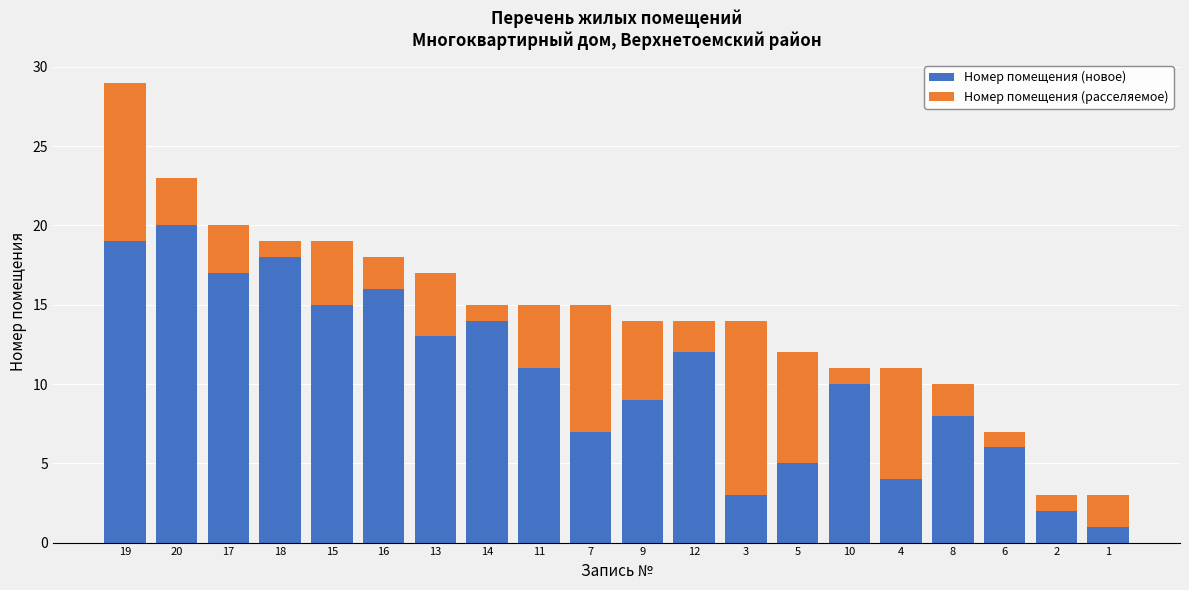

What is the highest value of the Номер помещения (новое) series?

20